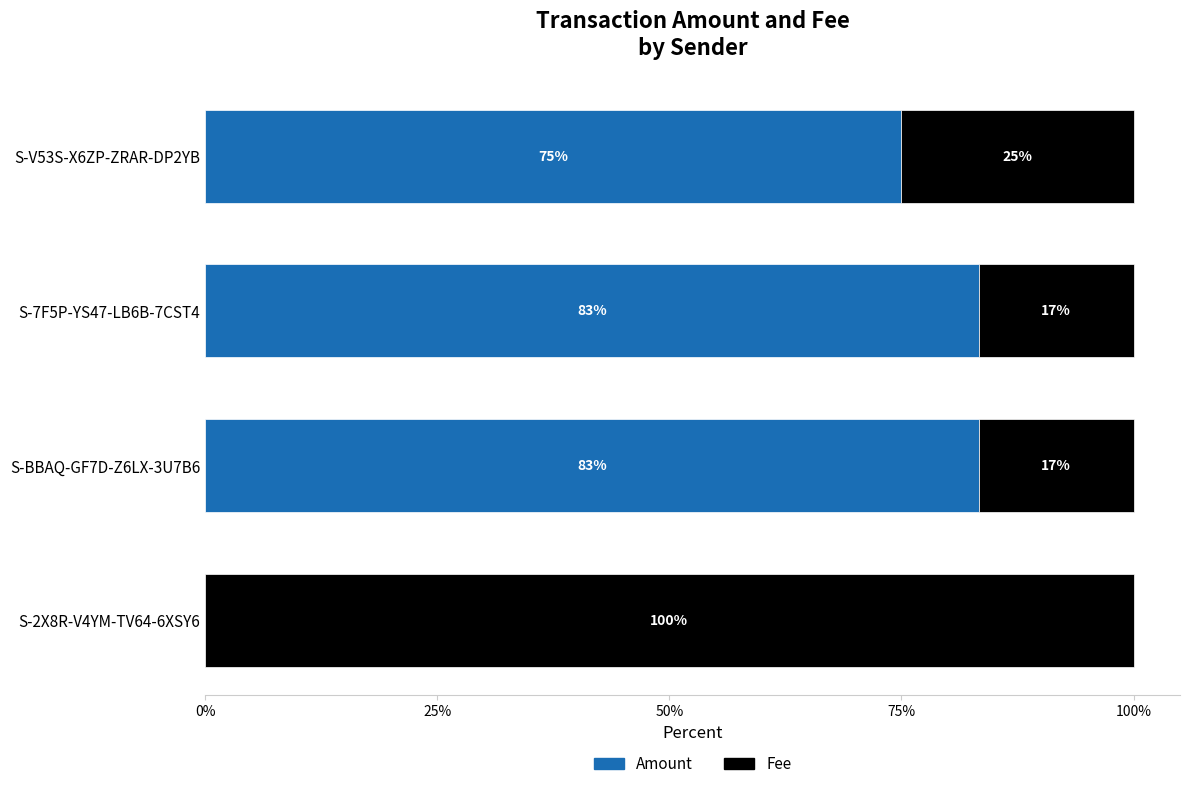

True or false: Amount has a value of 83.3 at S-7F5P-YS47-LB6B-7CST4.

True